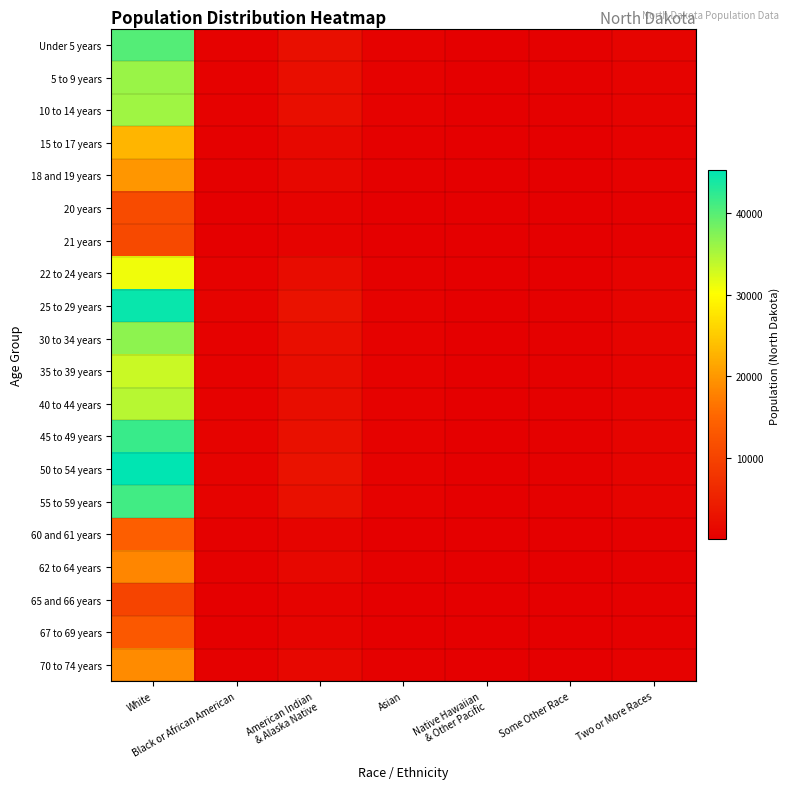

Between Asian and Two or More Races, which is larger?

Two or More Races